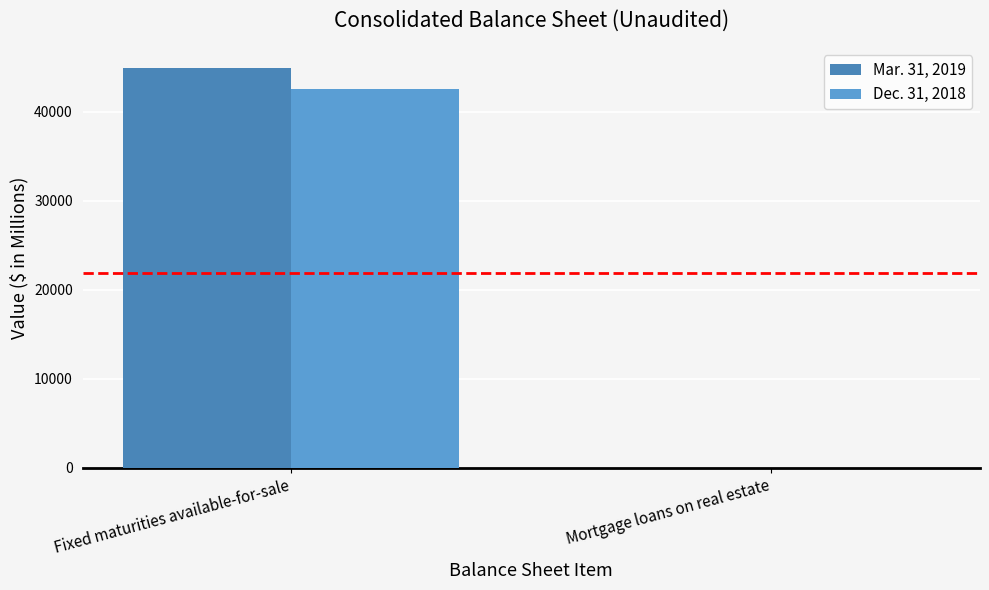

How many groups of bars are there?

2